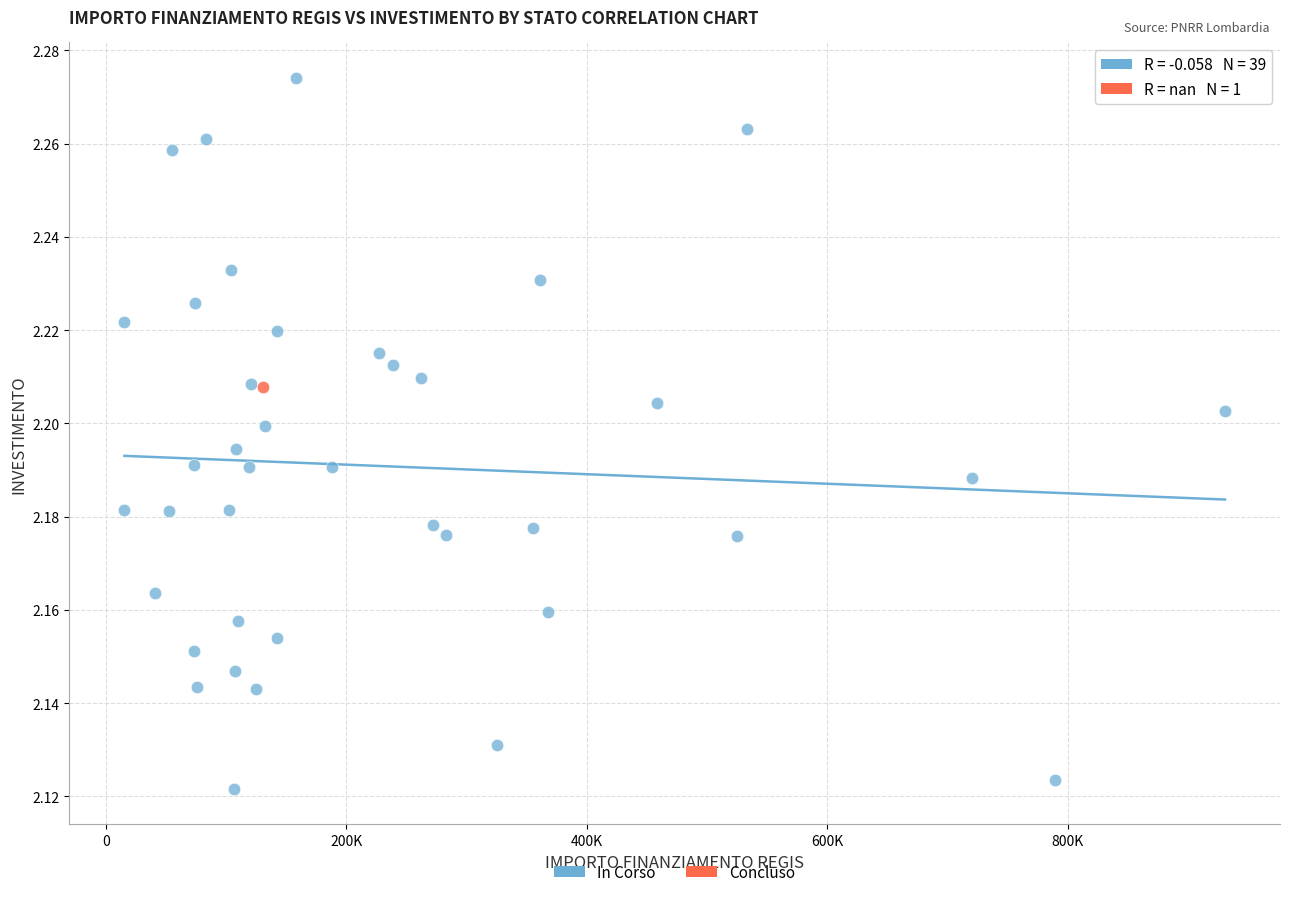

What are all the series names shown in the legend?

In Corso, Concluso